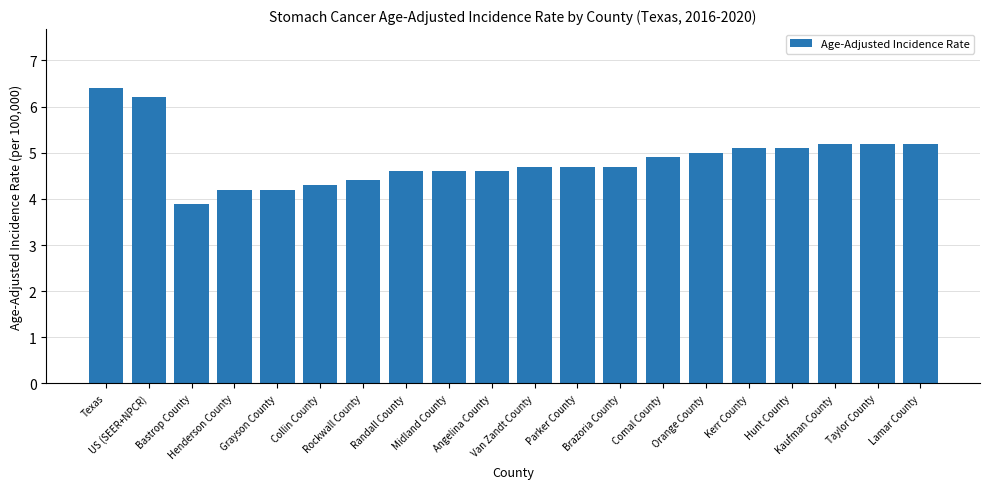

The chart shows a value of 2.8 at Midland County. True or false?

False